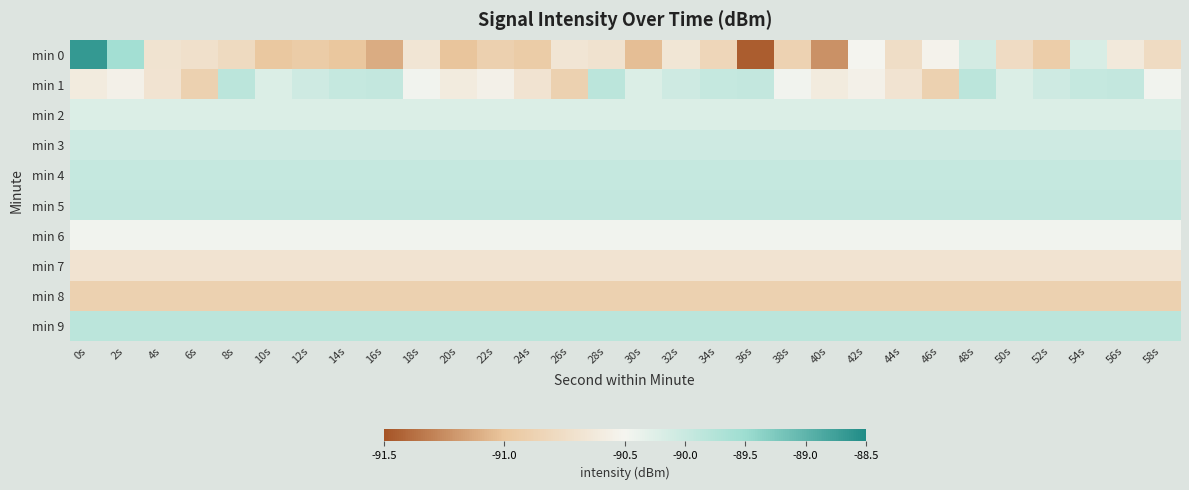

Reading left to right, what are all the values shown in this chart?

min 0: 0s=-88.7	2s=-89.6	4s=-90.7	6s=-90.7	8s=-90.8	10s=-91.0	12s=-90.9	14s=-91.0	16s=-91.1	18s=-90.7	20s=-91.0	22s=-90.9	24s=-90.9	26s=-90.7	28s=-90.7	30s=-91.0	32s=-90.7	34s=-90.8	36s=-91.5	38s=-90.9	40s=-91.2	42s=-90.5	44s=-90.8	46s=-90.5	48s=-90.1	50s=-90.8	52s=-90.9	54s=-90.2	56s=-90.6	58s=-90.8
min 1: 0s=-90.6	2s=-90.5	4s=-90.7	6s=-90.9	8s=-89.8	10s=-90.2	12s=-90.0	14s=-90.0	16s=-89.9	18s=-90.5	20s=-90.6	22s=-90.5	24s=-90.7	26s=-90.9	28s=-89.8	30s=-90.2	32s=-90.0	34s=-90.0	36s=-89.9	38s=-90.5	40s=-90.6	42s=-90.5	44s=-90.7	46s=-90.9	48s=-89.8	50s=-90.2	52s=-90.0	54s=-90.0	56s=-89.9	58s=-90.5
min 2: 0s=-90.2	2s=-90.2	4s=-90.2	6s=-90.2	8s=-90.2	10s=-90.2	12s=-90.2	14s=-90.2	16s=-90.2	18s=-90.2	20s=-90.2	22s=-90.2	24s=-90.2	26s=-90.2	28s=-90.2	30s=-90.2	32s=-90.2	34s=-90.2	36s=-90.2	38s=-90.2	40s=-90.2	42s=-90.2	44s=-90.2	46s=-90.2	48s=-90.2	50s=-90.2	52s=-90.2	54s=-90.2	56s=-90.2	58s=-90.2
min 3: 0s=-90.0	2s=-90.0	4s=-90.0	6s=-90.0	8s=-90.0	10s=-90.0	12s=-90.0	14s=-90.0	16s=-90.0	18s=-90.0	20s=-90.0	22s=-90.0	24s=-90.0	26s=-90.0	28s=-90.0	30s=-90.0	32s=-90.0	34s=-90.0	36s=-90.0	38s=-90.0	40s=-90.0	42s=-90.0	44s=-90.0	46s=-90.0	48s=-90.0	50s=-90.0	52s=-90.0	54s=-90.0	56s=-90.0	58s=-90.0
min 4: 0s=-90.0	2s=-90.0	4s=-90.0	6s=-90.0	8s=-90.0	10s=-90.0	12s=-90.0	14s=-90.0	16s=-90.0	18s=-90.0	20s=-90.0	22s=-90.0	24s=-90.0	26s=-90.0	28s=-90.0	30s=-90.0	32s=-90.0	34s=-90.0	36s=-90.0	38s=-90.0	40s=-90.0	42s=-90.0	44s=-90.0	46s=-90.0	48s=-90.0	50s=-90.0	52s=-90.0	54s=-90.0	56s=-90.0	58s=-90.0
min 5: 0s=-89.9	2s=-89.9	4s=-89.9	6s=-89.9	8s=-89.9	10s=-89.9	12s=-89.9	14s=-89.9	16s=-89.9	18s=-89.9	20s=-89.9	22s=-89.9	24s=-89.9	26s=-89.9	28s=-89.9	30s=-89.9	32s=-89.9	34s=-89.9	36s=-89.9	38s=-89.9	40s=-89.9	42s=-89.9	44s=-89.9	46s=-89.9	48s=-89.9	50s=-89.9	52s=-89.9	54s=-89.9	56s=-89.9	58s=-89.9
min 6: 0s=-90.5	2s=-90.5	4s=-90.5	6s=-90.5	8s=-90.5	10s=-90.5	12s=-90.5	14s=-90.5	16s=-90.5	18s=-90.5	20s=-90.5	22s=-90.5	24s=-90.5	26s=-90.5	28s=-90.5	30s=-90.5	32s=-90.5	34s=-90.5	36s=-90.5	38s=-90.5	40s=-90.5	42s=-90.5	44s=-90.5	46s=-90.5	48s=-90.5	50s=-90.5	52s=-90.5	54s=-90.5	56s=-90.5	58s=-90.5
min 7: 0s=-90.7	2s=-90.7	4s=-90.7	6s=-90.7	8s=-90.7	10s=-90.7	12s=-90.7	14s=-90.7	16s=-90.7	18s=-90.7	20s=-90.7	22s=-90.7	24s=-90.7	26s=-90.7	28s=-90.7	30s=-90.7	32s=-90.7	34s=-90.7	36s=-90.7	38s=-90.7	40s=-90.7	42s=-90.7	44s=-90.7	46s=-90.7	48s=-90.7	50s=-90.7	52s=-90.7	54s=-90.7	56s=-90.7	58s=-90.7
min 8: 0s=-90.9	2s=-90.9	4s=-90.9	6s=-90.9	8s=-90.9	10s=-90.9	12s=-90.9	14s=-90.9	16s=-90.9	18s=-90.9	20s=-90.9	22s=-90.9	24s=-90.9	26s=-90.9	28s=-90.9	30s=-90.9	32s=-90.9	34s=-90.9	36s=-90.9	38s=-90.9	40s=-90.9	42s=-90.9	44s=-90.9	46s=-90.9	48s=-90.9	50s=-90.9	52s=-90.9	54s=-90.9	56s=-90.9	58s=-90.9
min 9: 0s=-89.8	2s=-89.8	4s=-89.8	6s=-89.8	8s=-89.8	10s=-89.8	12s=-89.8	14s=-89.8	16s=-89.8	18s=-89.8	20s=-89.8	22s=-89.8	24s=-89.8	26s=-89.8	28s=-89.8	30s=-89.8	32s=-89.8	34s=-89.8	36s=-89.8	38s=-89.8	40s=-89.8	42s=-89.8	44s=-89.8	46s=-89.8	48s=-89.8	50s=-89.8	52s=-89.8	54s=-89.8	56s=-89.8	58s=-89.8